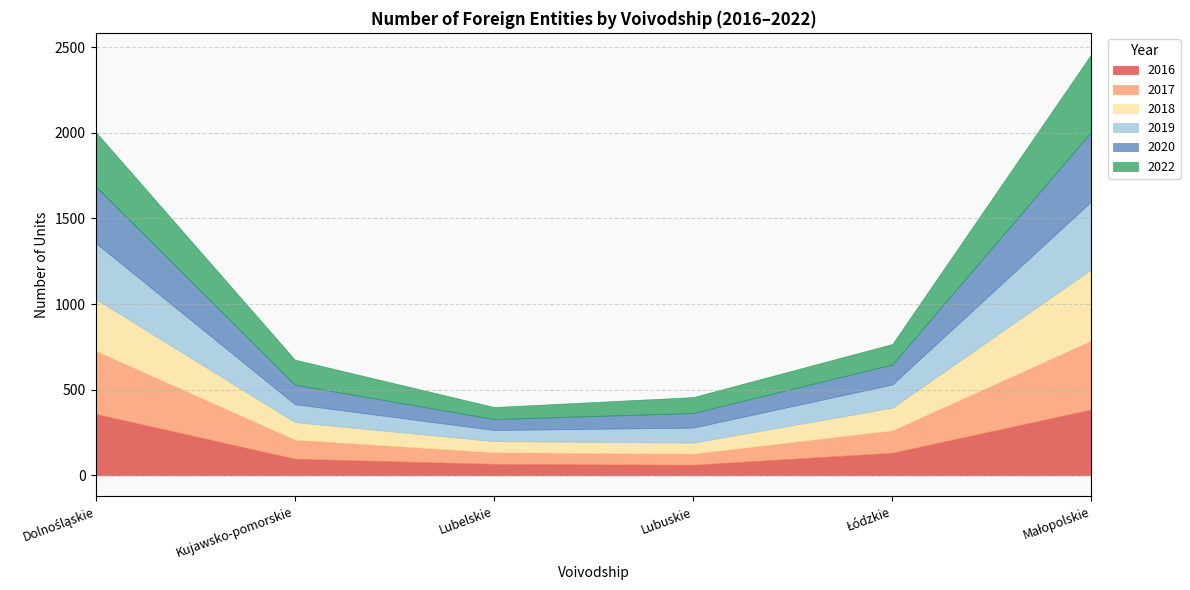

Rank the series at Lubuskie from highest to lowest value.

2022, 2019, 2020, 2017, 2018, 2016